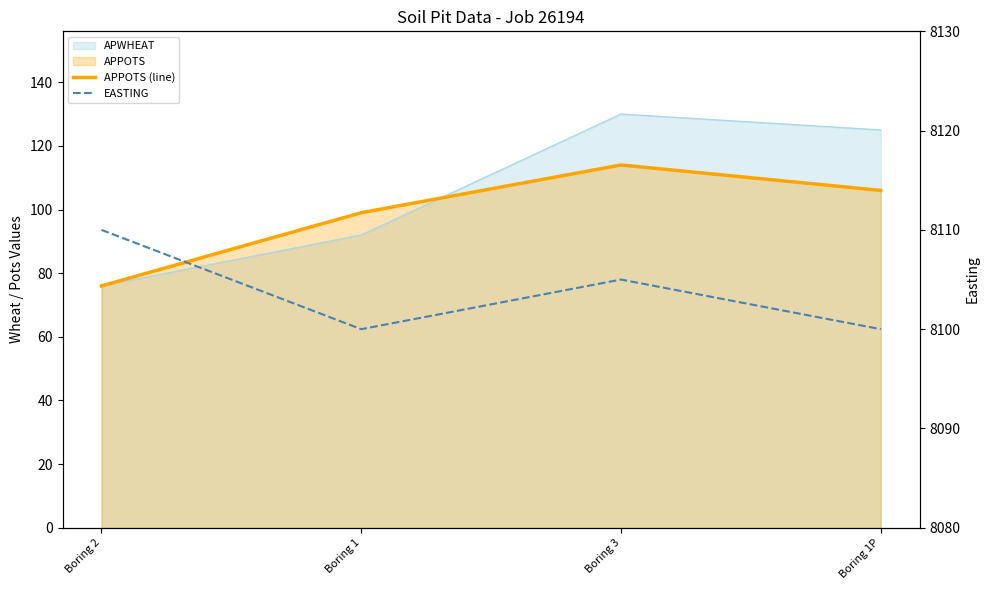

What is the label of the 3rd point from the left?

Boring 3